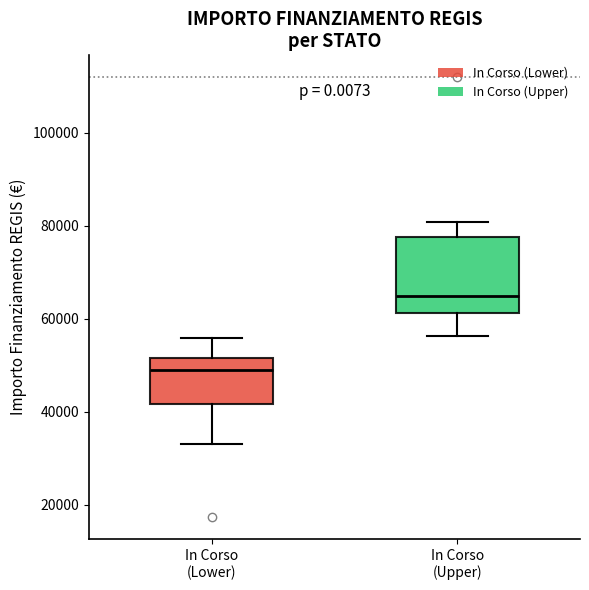

Which box's median line is the lowest?

In Corso (Lower)